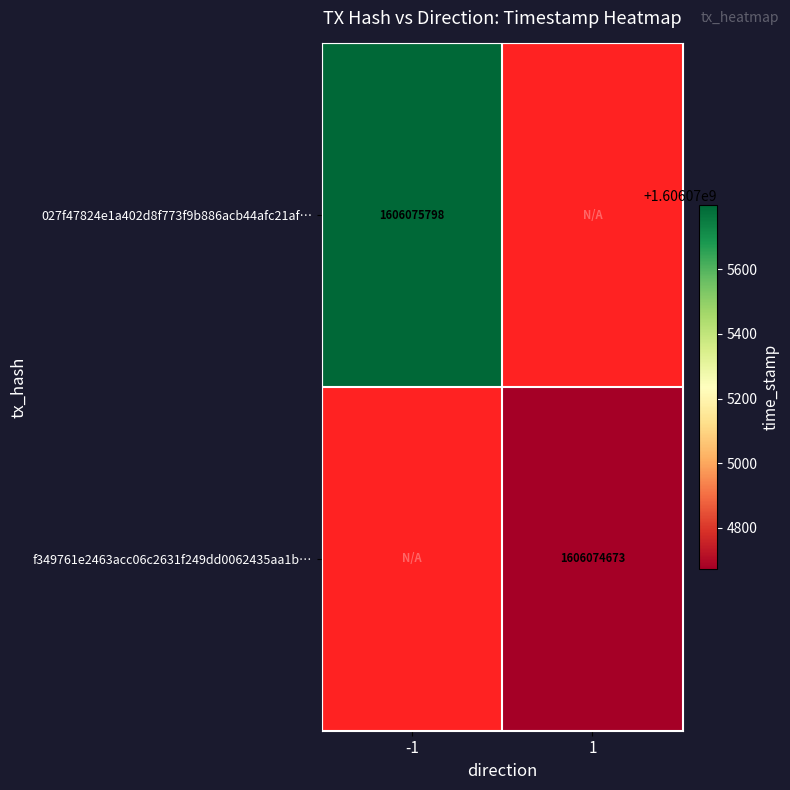

True or false: f349761e2463acc06c2631f249dd0062435aa1b… has a value of 1606074673 at 1.

True